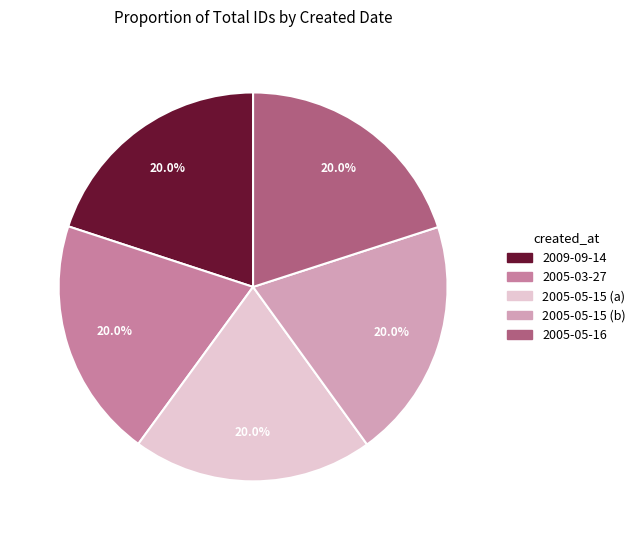

To the nearest percent, what is the average slice percentage?

20%